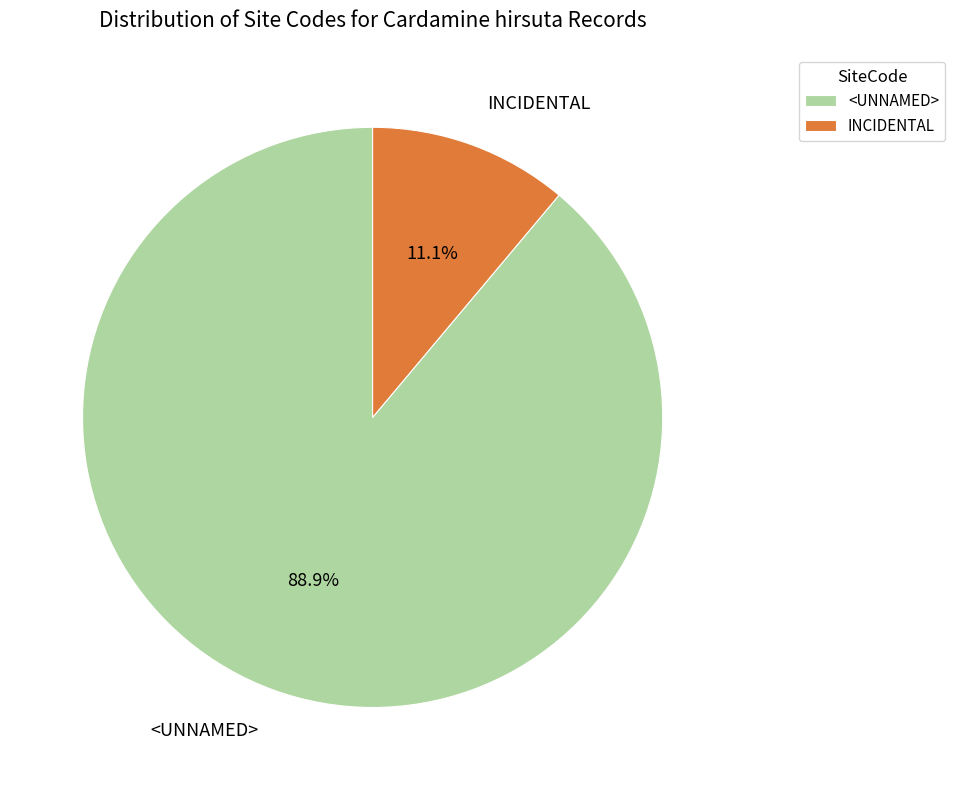

What percentage is NOT represented by INCIDENTAL?

88.9%